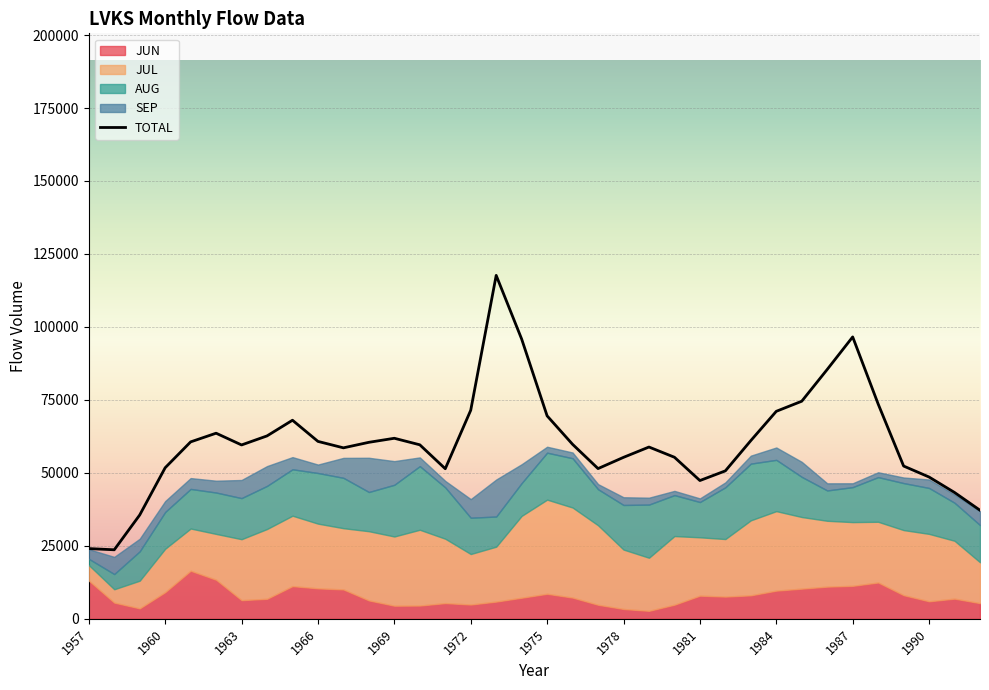

How many values are below 59780?

18